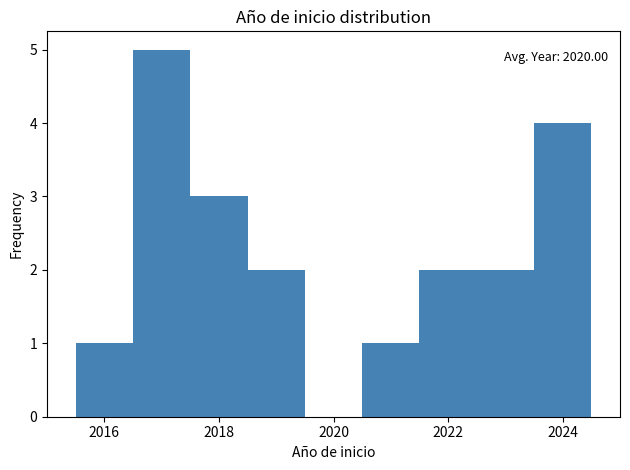

Over which range of the x-axis is the bar tallest?

2016.5 to 2017.5